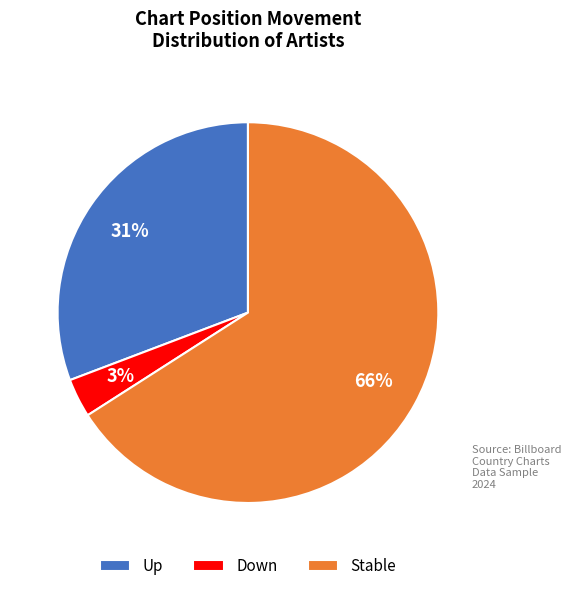

To the nearest percent, what is the average slice percentage?

33%